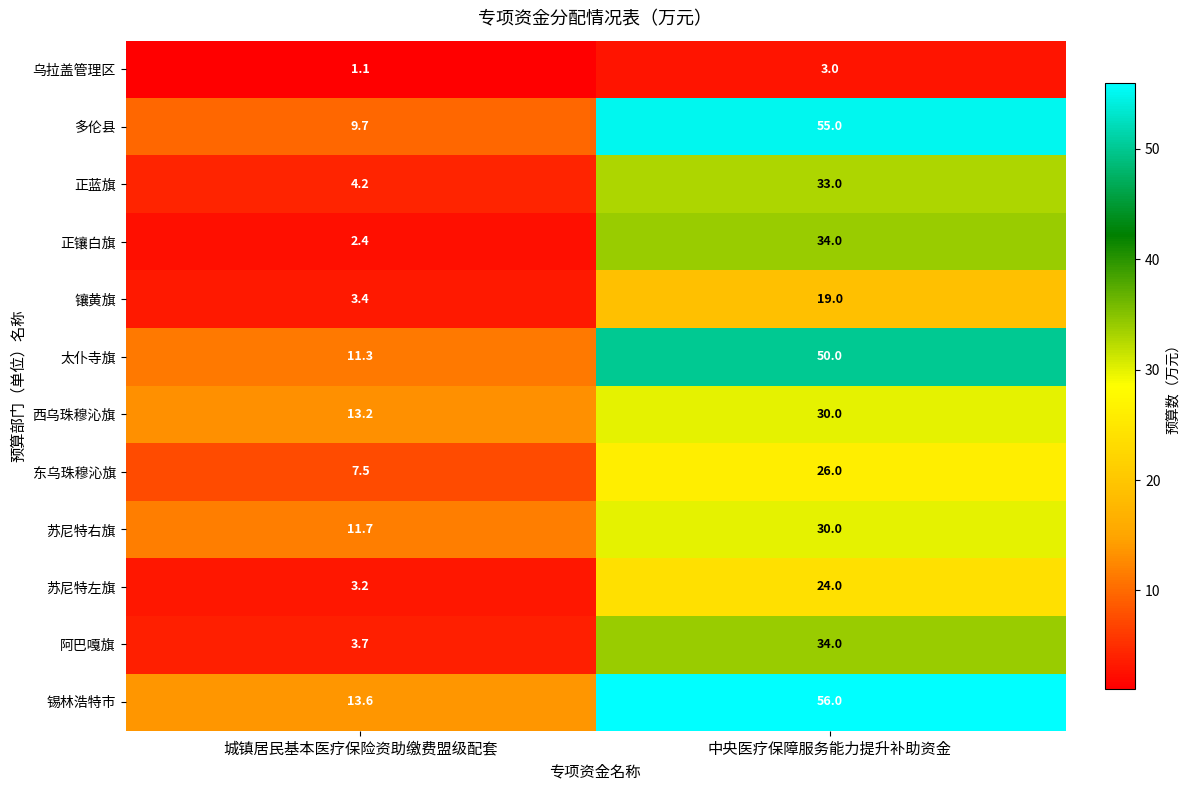

What is the sum of all 苏尼特左旗 values?

27.2